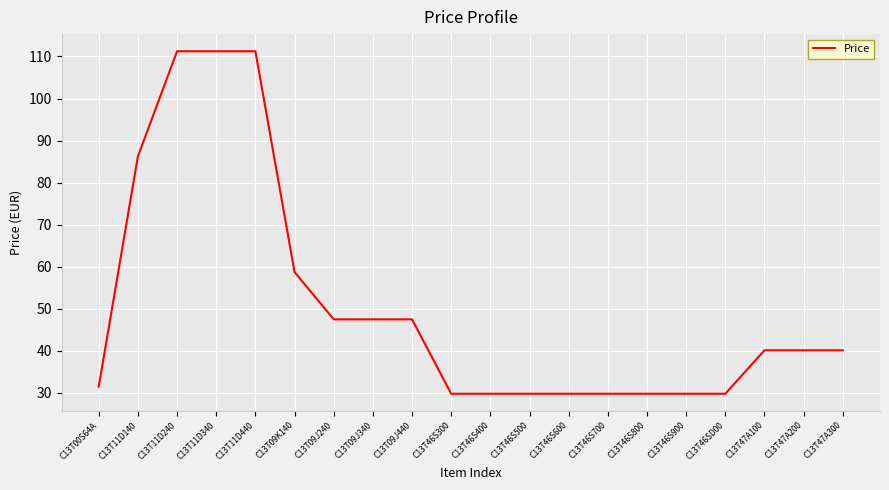

What is the ratio of the value at C13T11D440 to the value at C13T46S700?

3.7